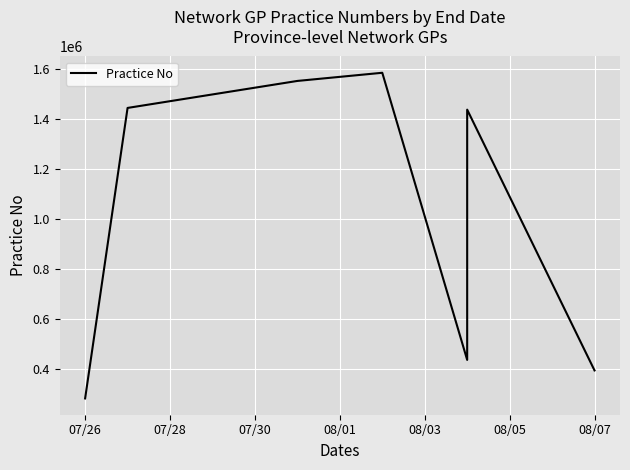

Is it true that the value at 08/07 is 746822?

False